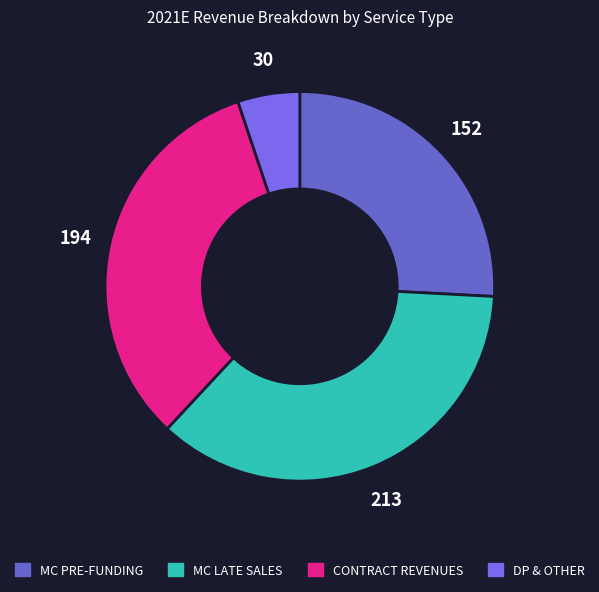

Rank the categories by value from highest to lowest.

MC LATE SALES, CONTRACT REVENUES, MC PRE-FUNDING, DP & OTHER